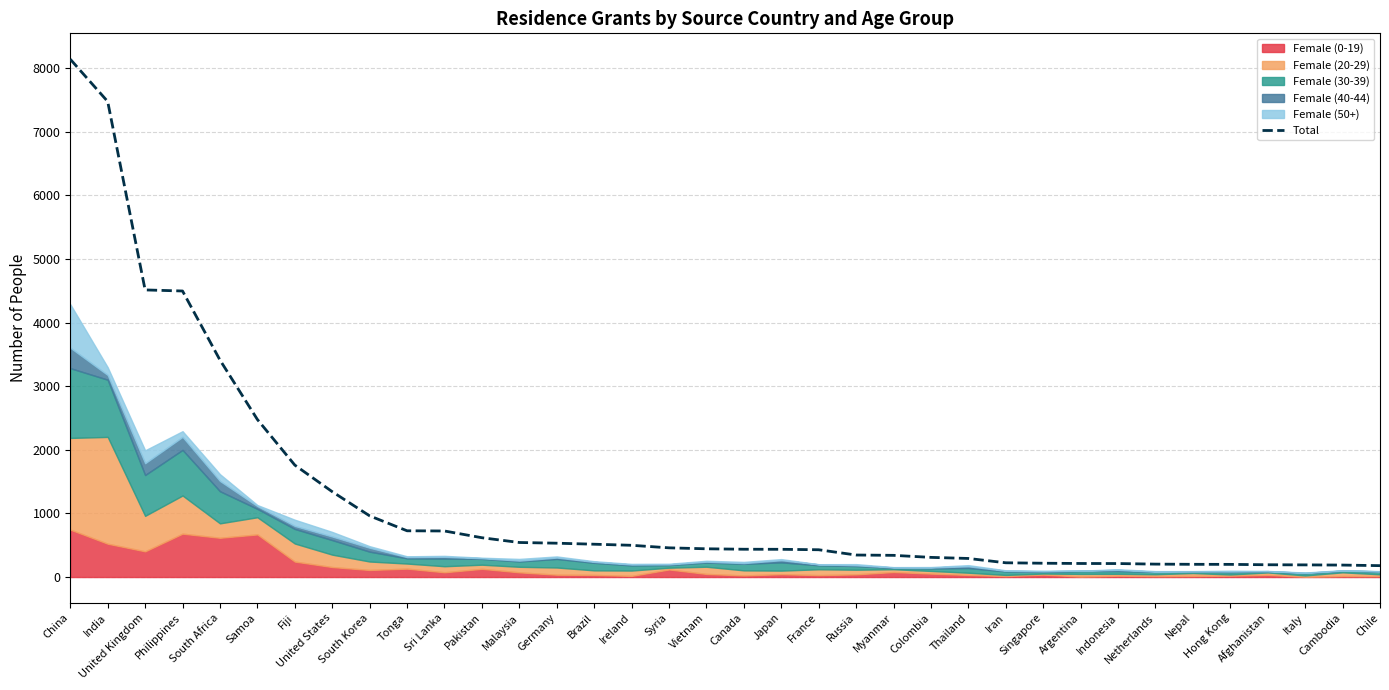

The value of Total at Russia is 346. True or false?

True